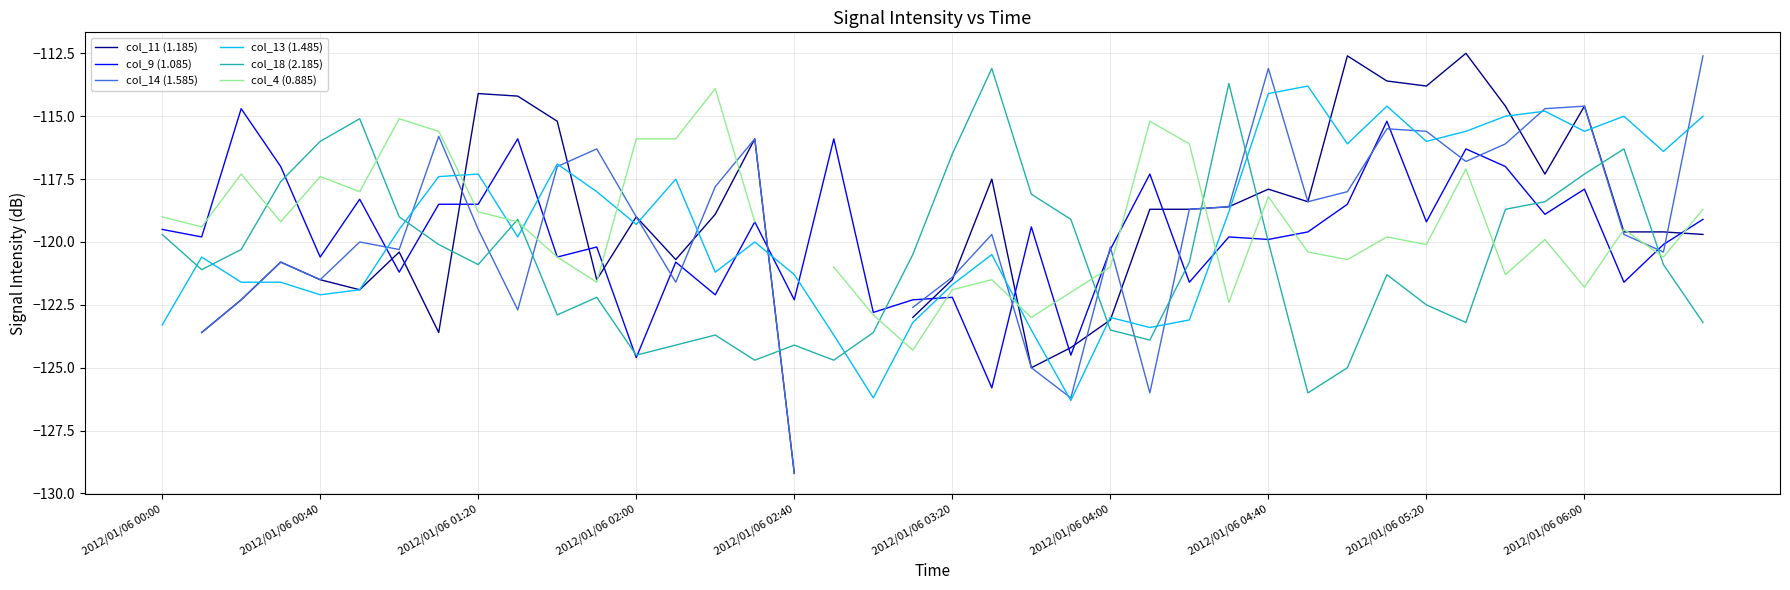

Does the chart display data point markers on the line(s)?

No